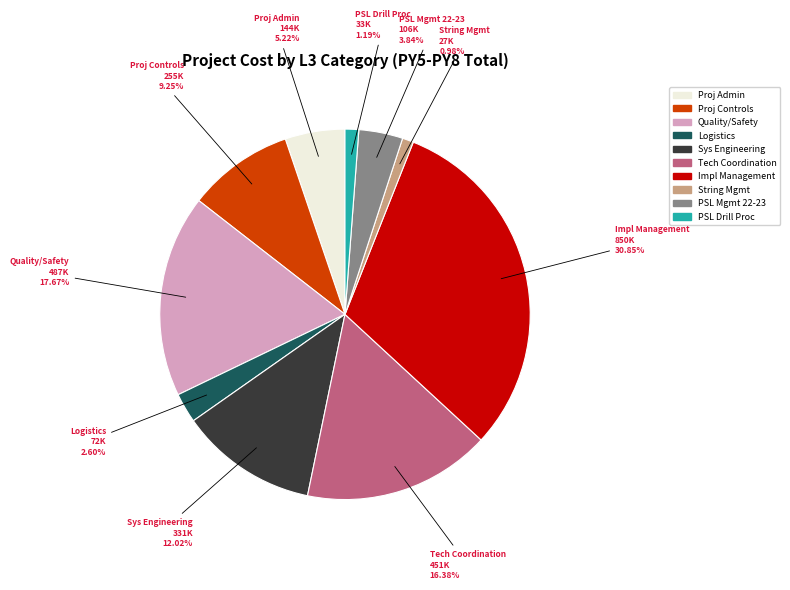

Is there any slice that represents more than half of the pie?

No